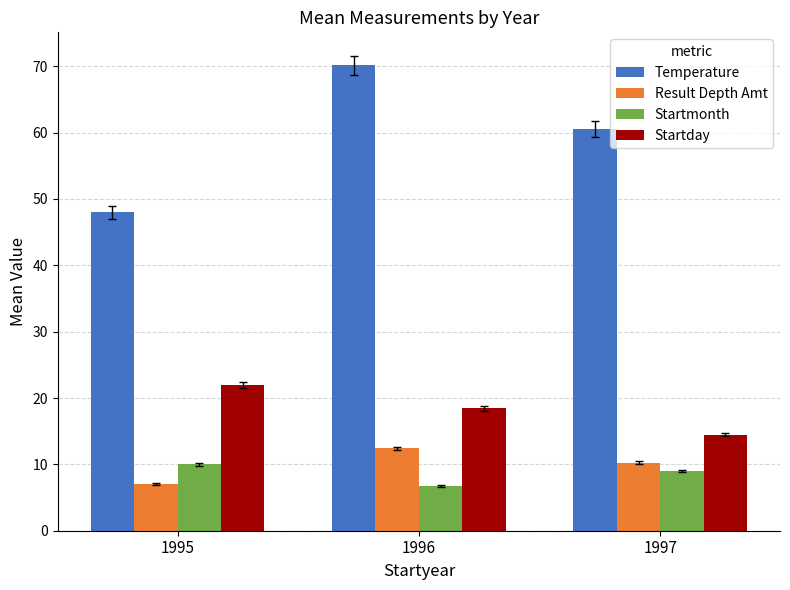

At which category is the sum across all series the highest?

1996